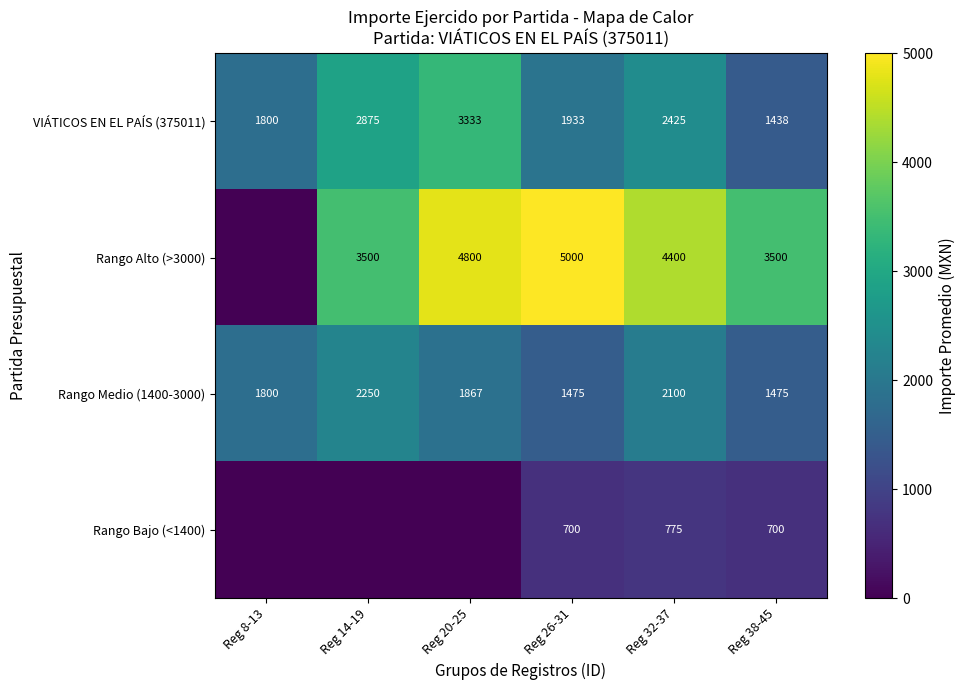

What is the highest value of the VIÁTICOS EN EL PAÍS (375011) series?

3333